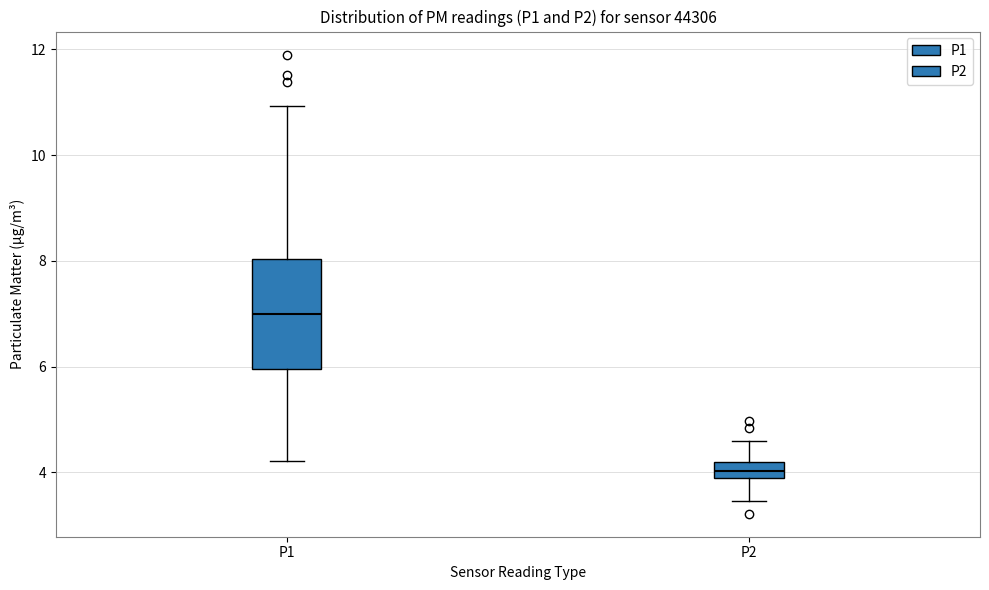

Which box has the lowest median line?

P2